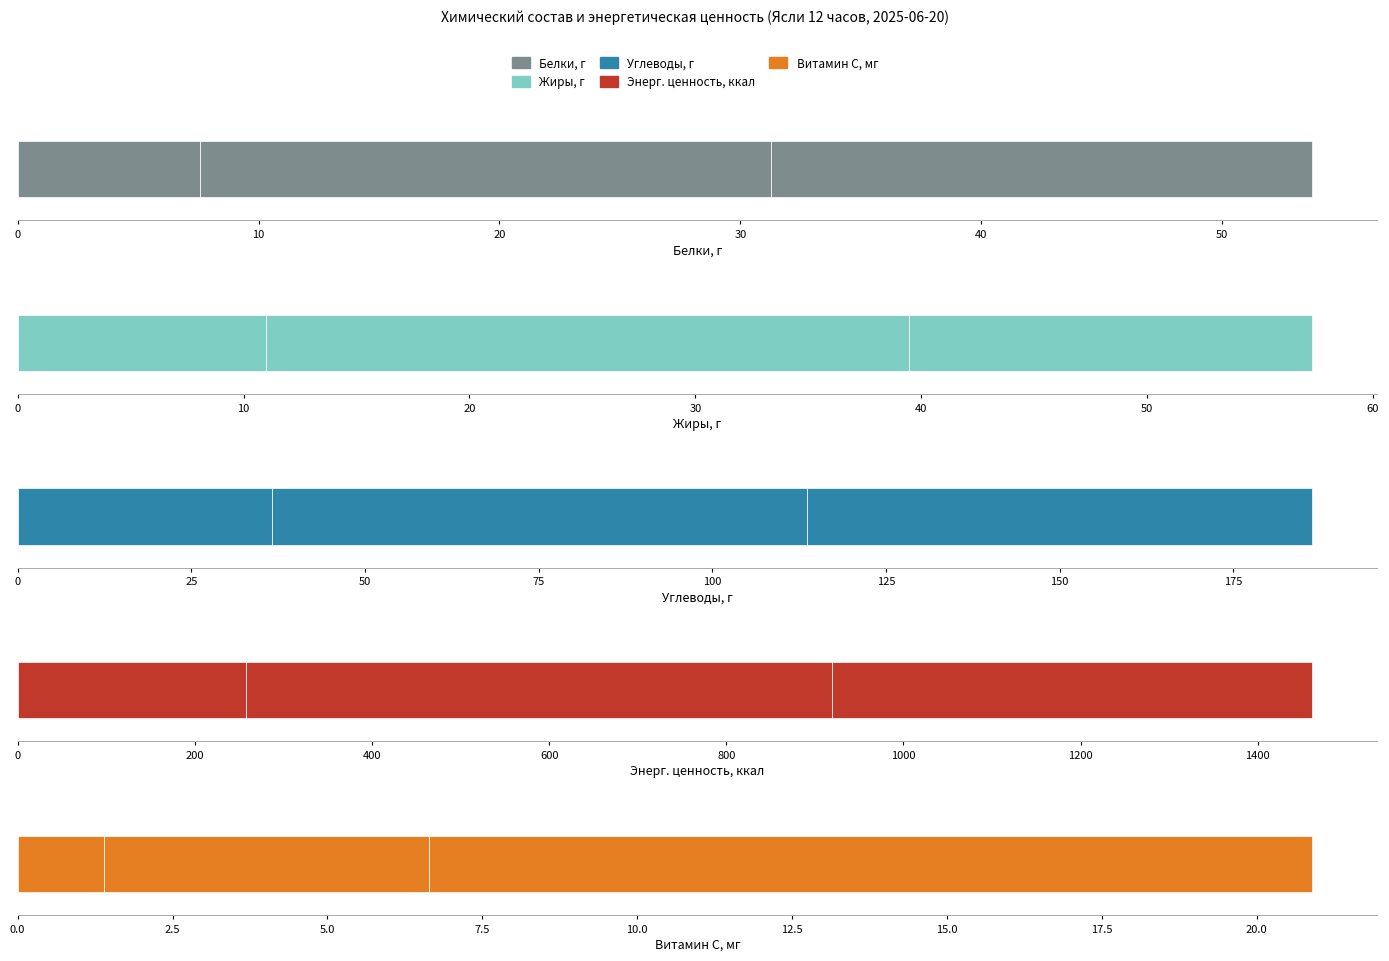

Which series has the largest range (max minus min)?

Энерг. ценность, ккал